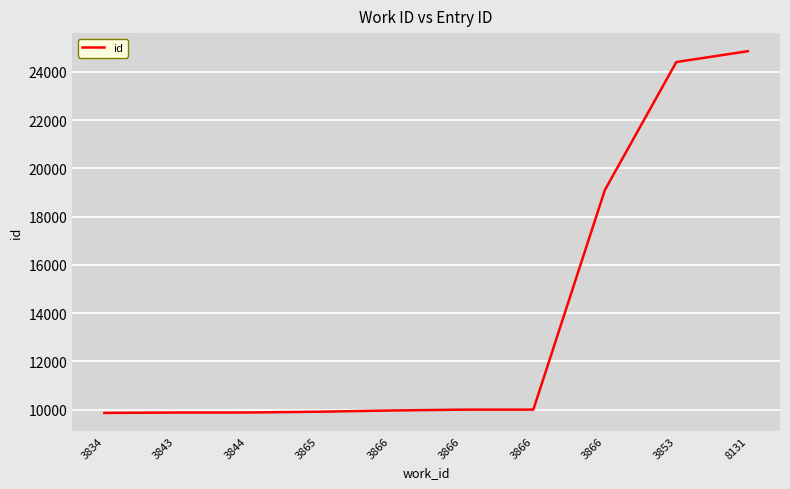

Which label corresponds to the largest value in the chart?

8131